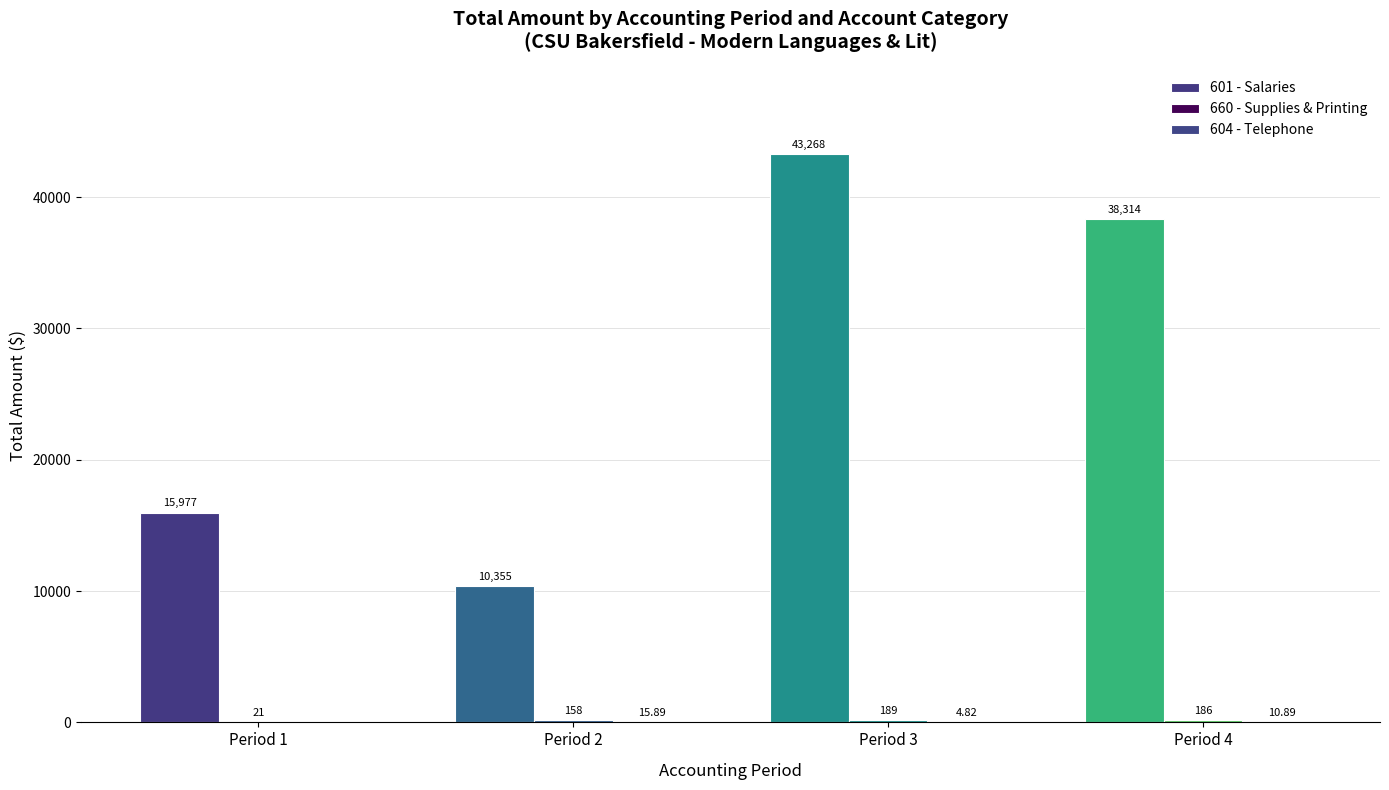

Between Period 3 and Period 4, which is larger?

Period 3